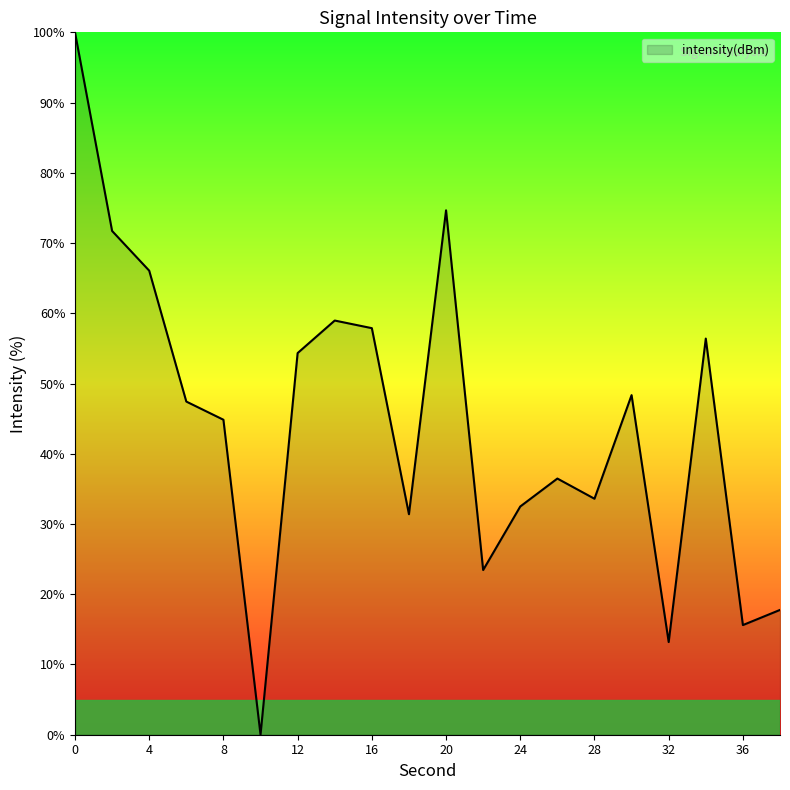

What is the difference between the maximum and minimum values?

100.0